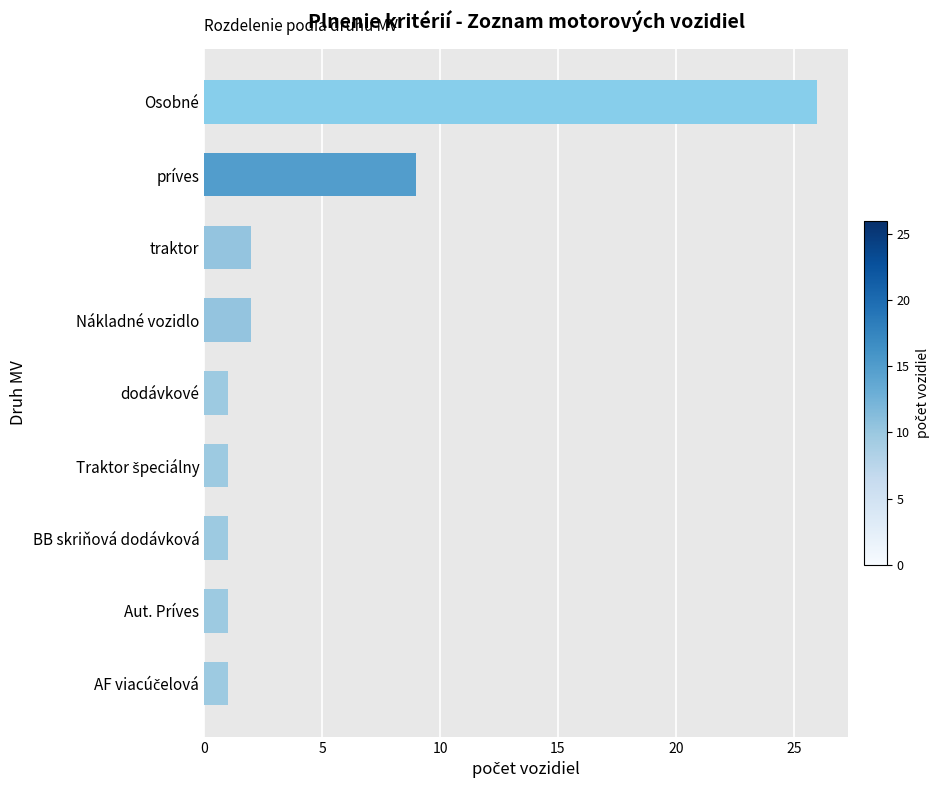

Reading top to bottom, extract all data points from this chart.

26	9	2	2	1	1	1	1	1